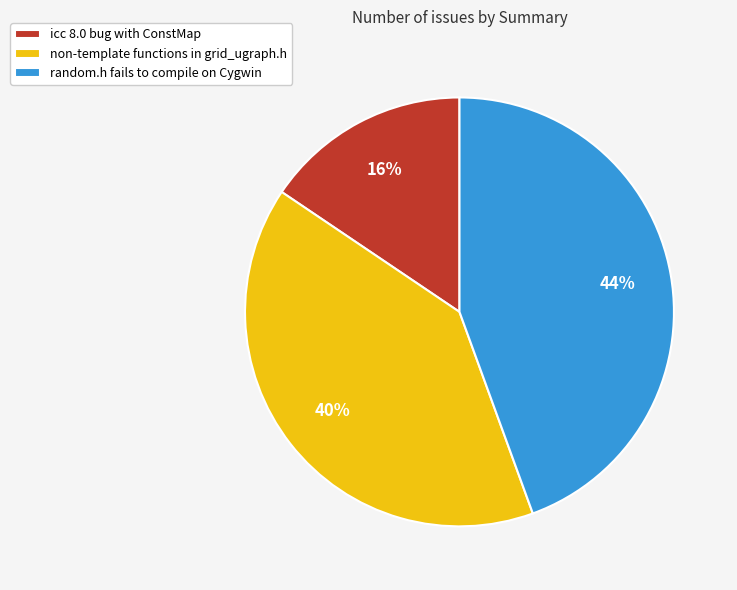

Do random.h fails to compile on Cygwin and icc 8.0 bug with ConstMap together represent more than half of the pie?

Yes